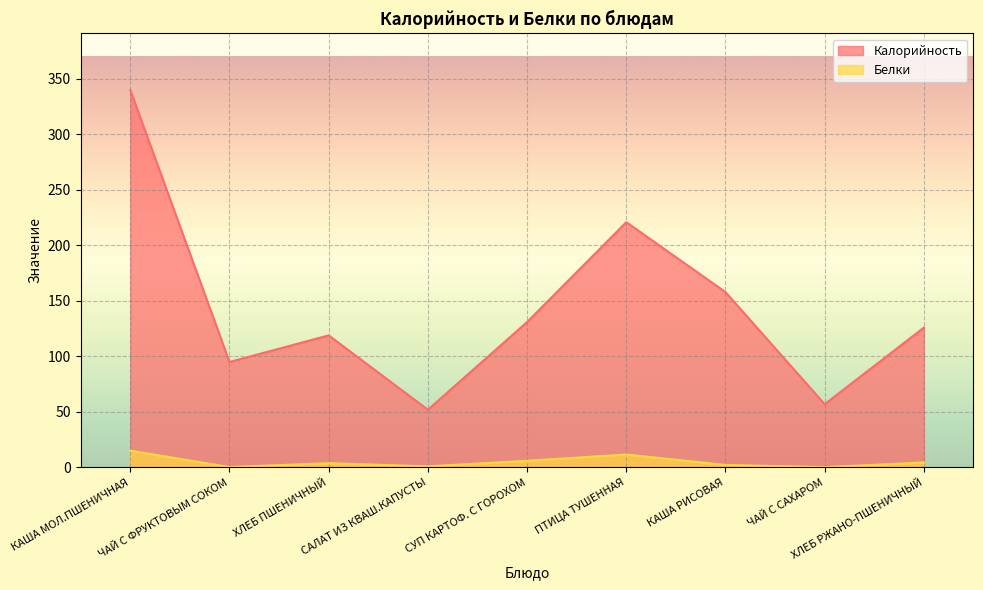

What position from the left is ЧАЙ С САХАРОМ?

8